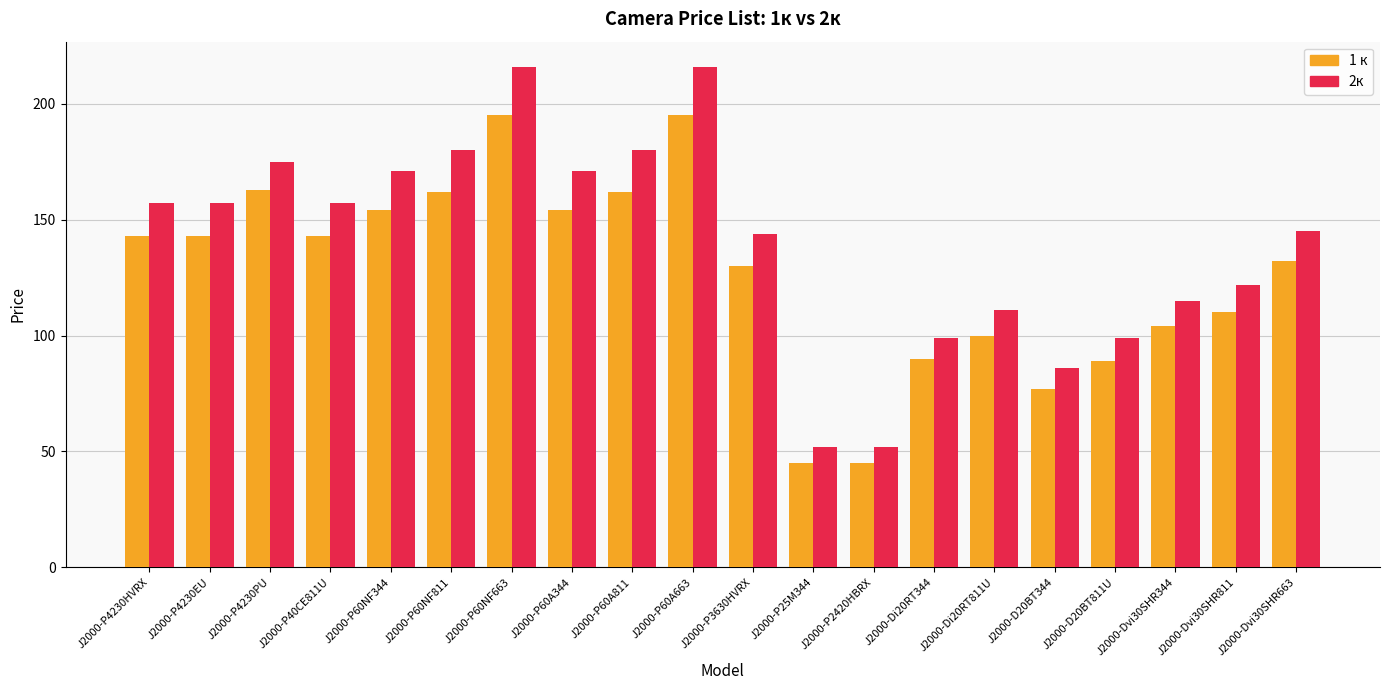

What is the smallest value displayed?

45